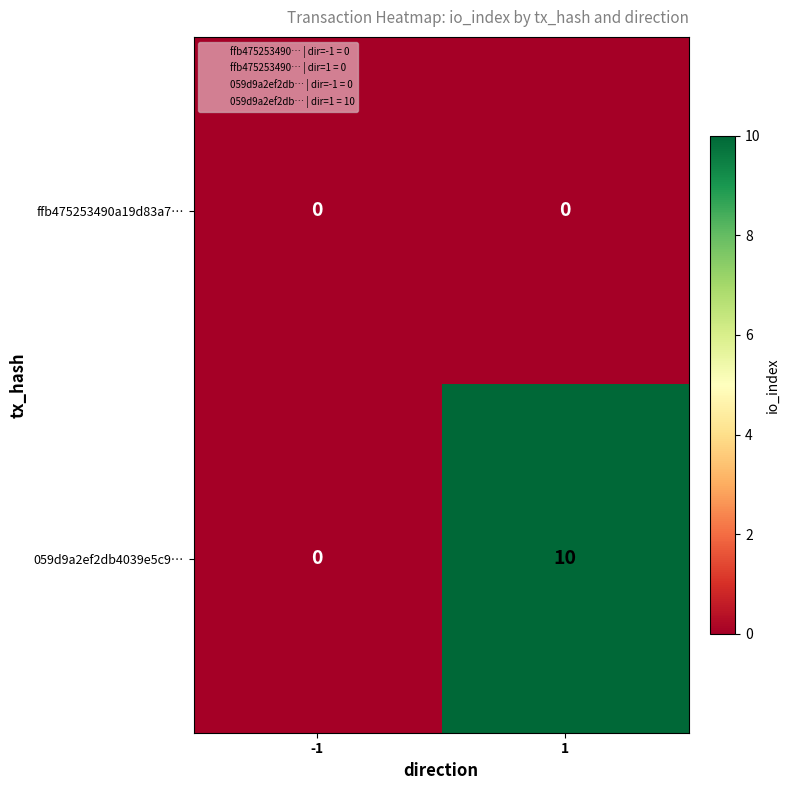

What is the highest value of the 059d9a2ef2db4039e5c9… series?

10